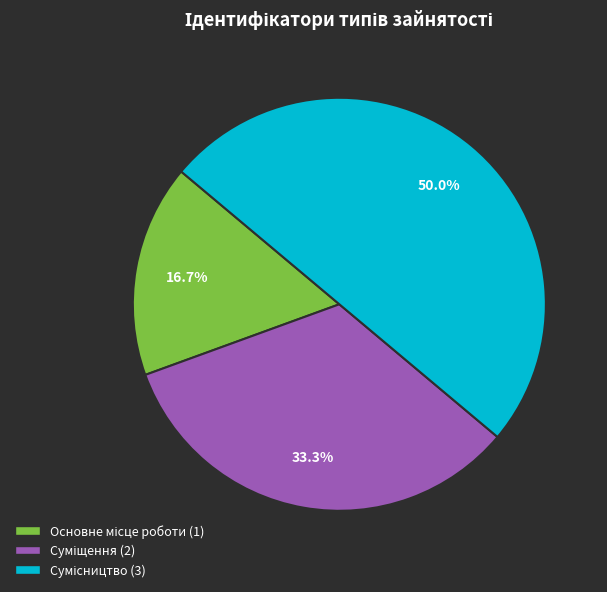

How many slices are in this pie chart?

3